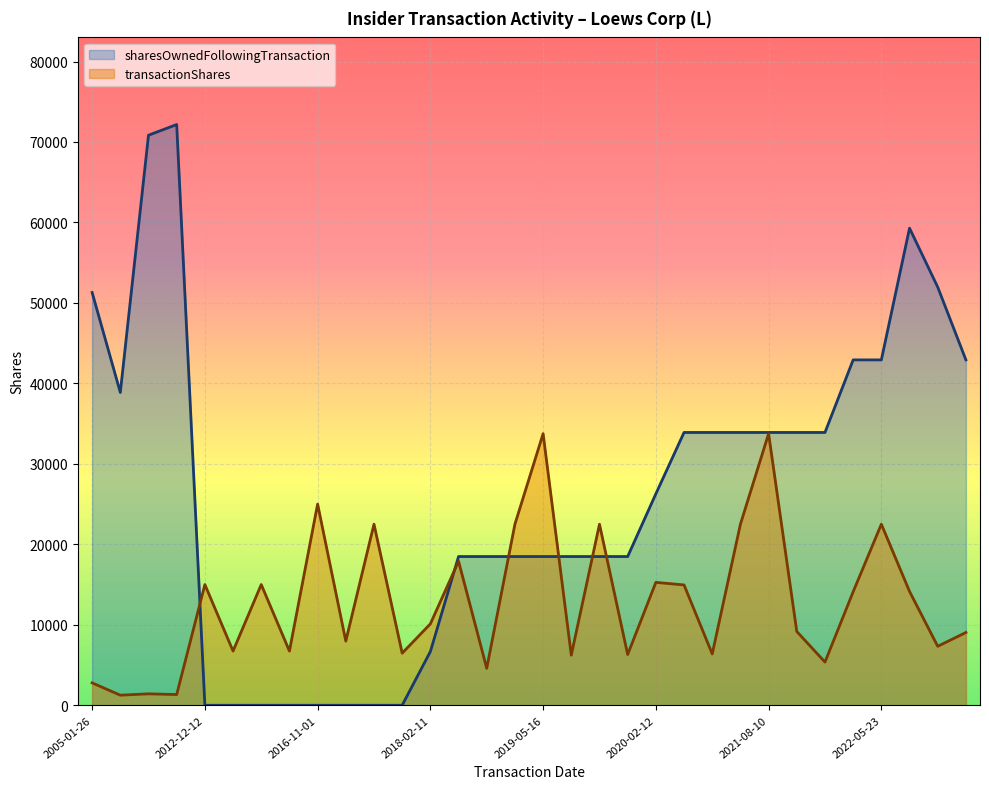

The value of sharesOwnedFollowingTransaction at 2016-11-01 is 0. True or false?

True